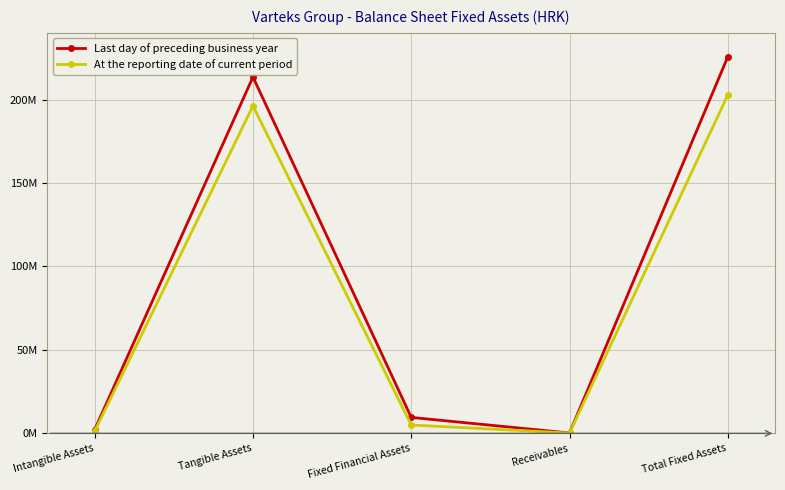

Which series has the widest spread of values?

Last day of preceding business year